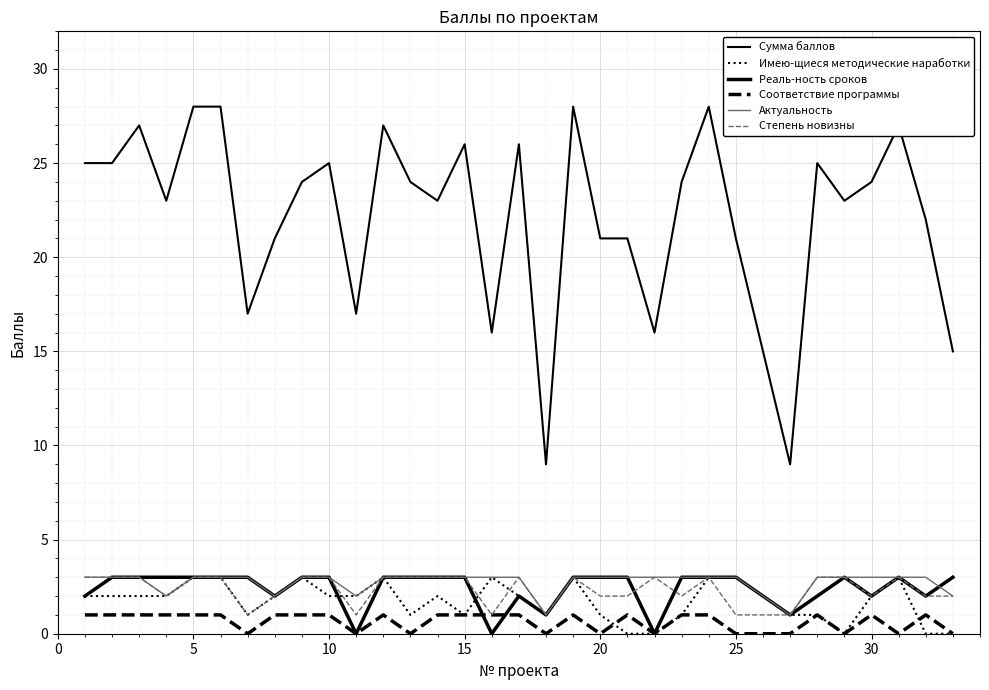

Does the chart have visible grid lines?

Yes